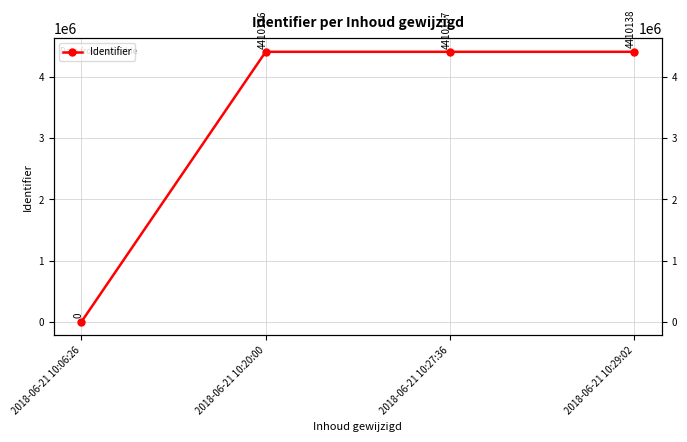

What is the greatest value displayed?

4410138